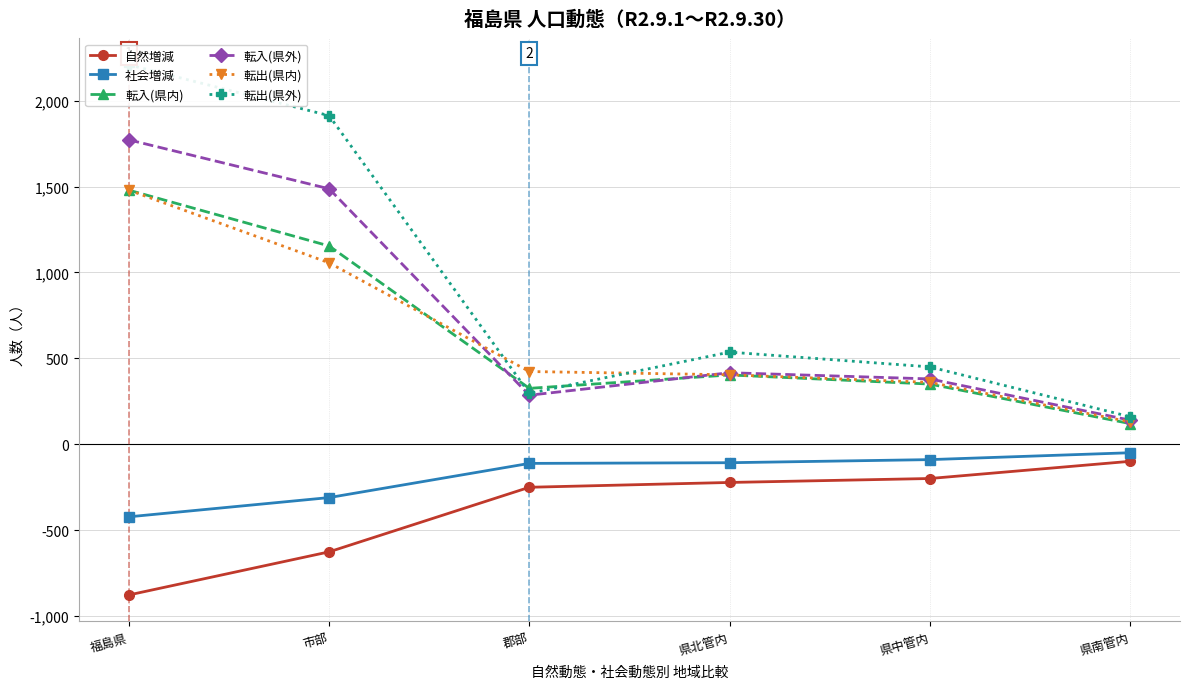

Between 福島県 and 県南管内, which is larger?

県南管内